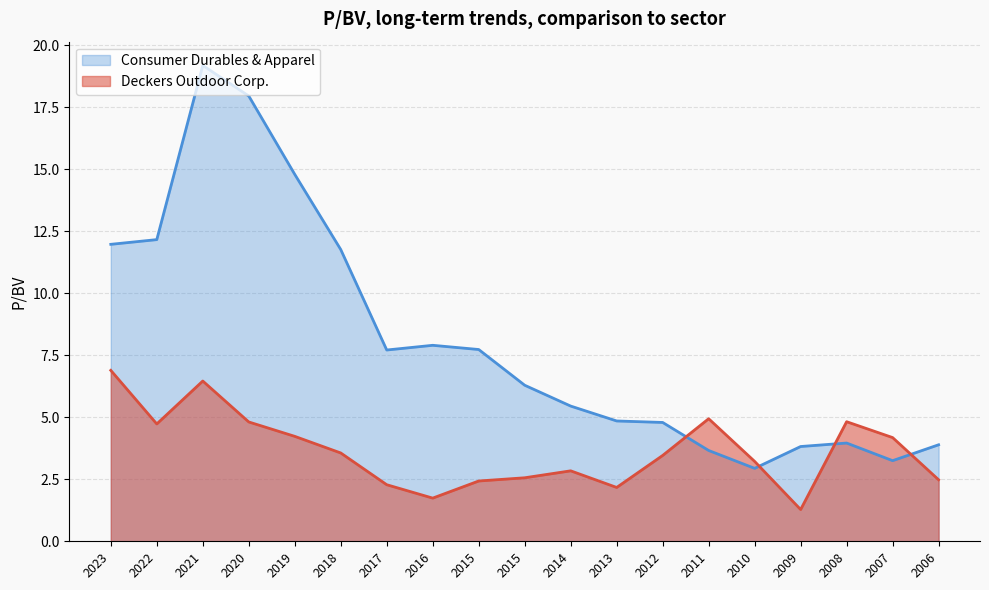

Is the value of Consumer Durables & Apparel at 2017 greater than the value of Deckers Outdoor Corp. at 2013?

Yes